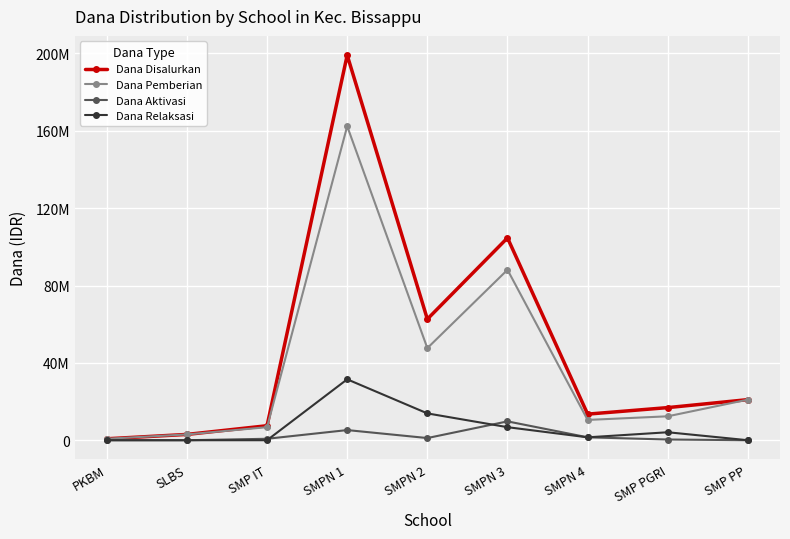

What is the label of the 1st point from the right?

SMP PP